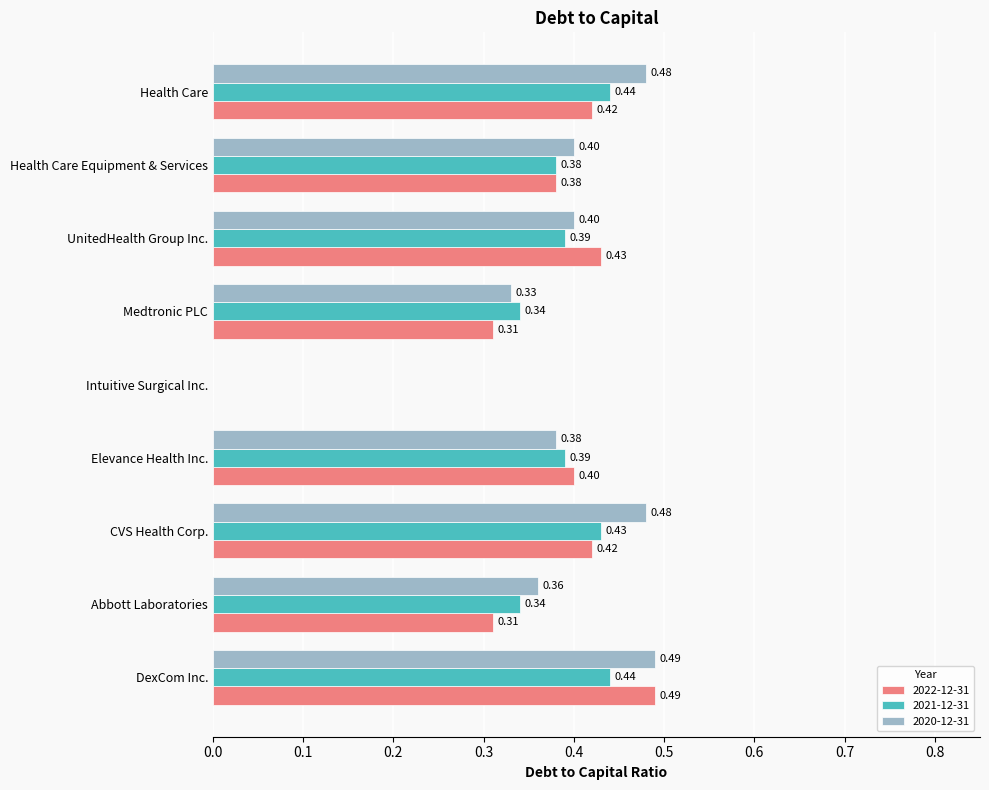

What are all the series names shown in the legend?

2022-12-31, 2021-12-31, 2020-12-31